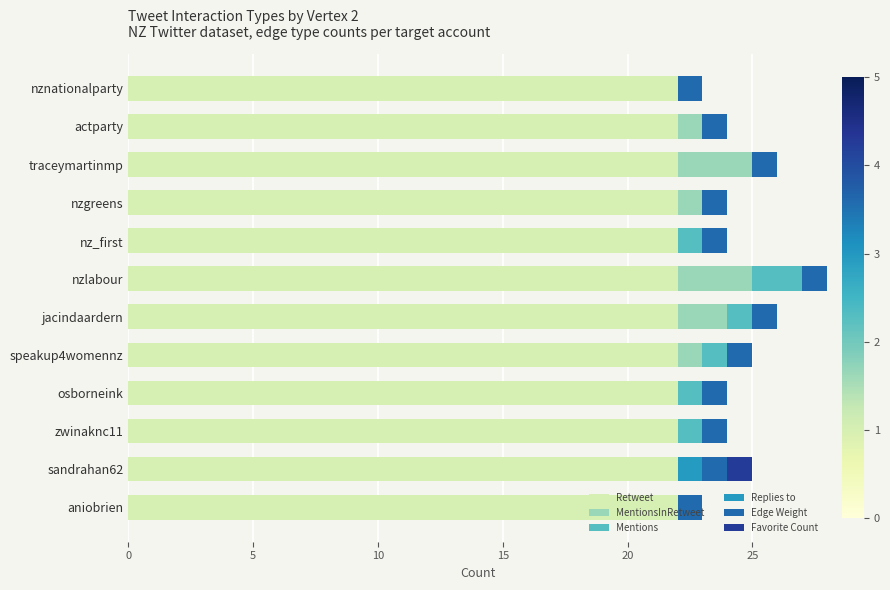

Is it true that Retweet equals 29 at nznationalparty?

False